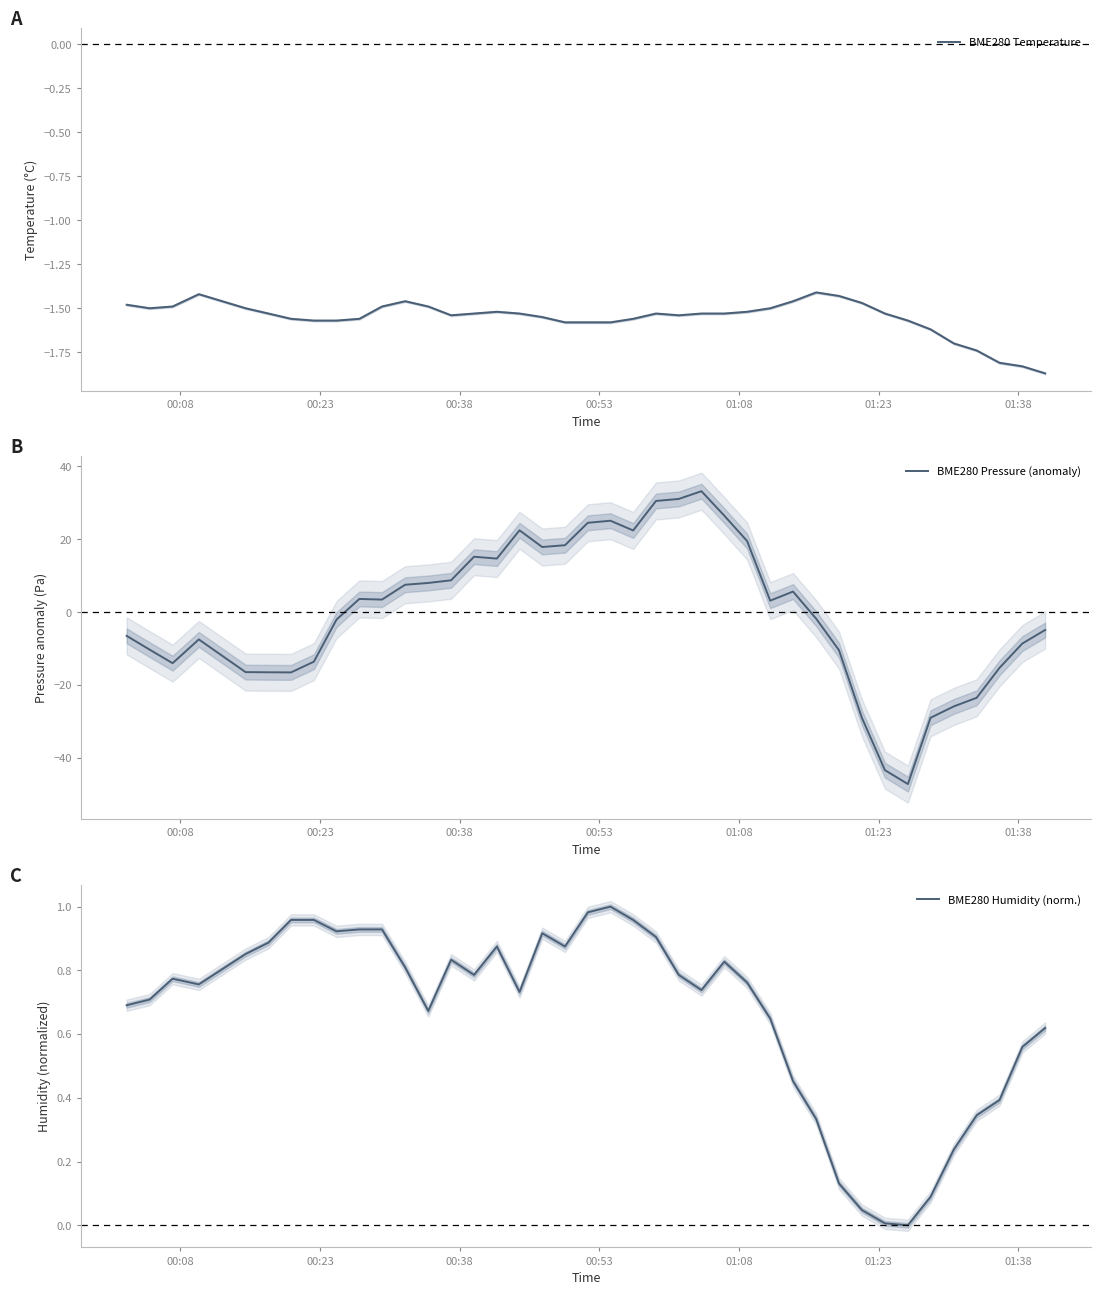

What is the minimum value for BME280 Pressure (anomaly)?

-47.2